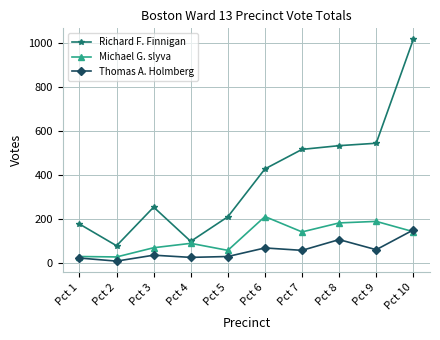

Rank the series by their average value, from highest to lowest.

Richard F. Finnigan, Michael G. slyva, Thomas A. Holmberg